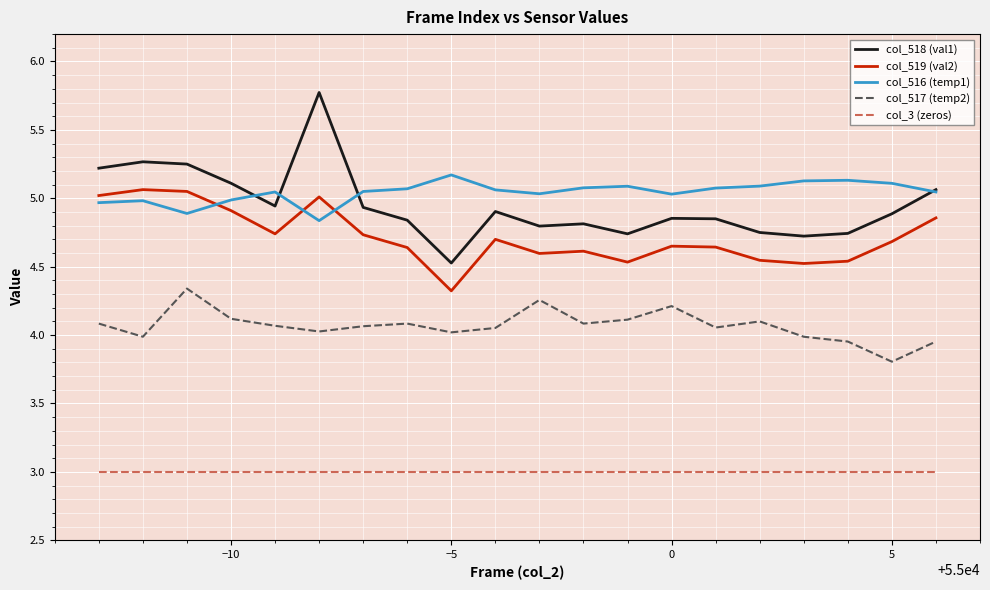

Is this an area chart (filled region under the line)?

No